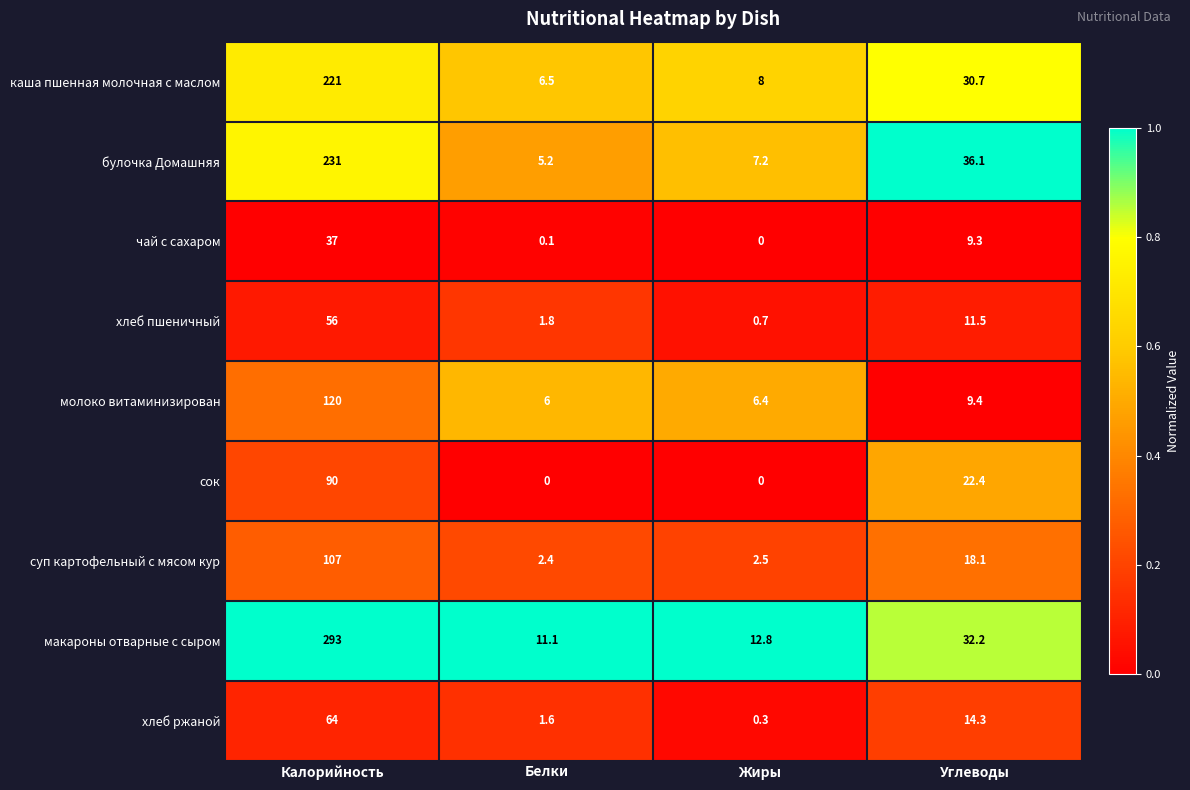

The булочка Домашняя series shows 366.2 at Калорийность. True or false?

False